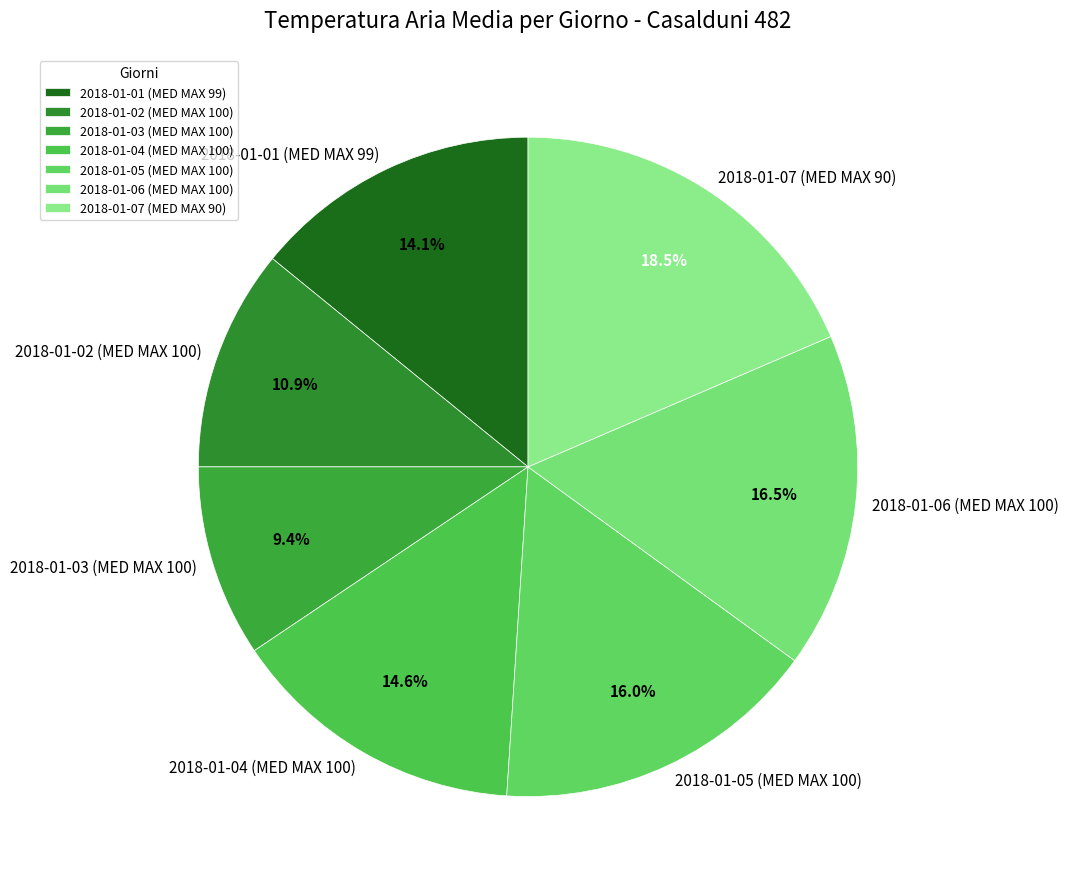

Which has a higher value, 2018-01-03 (MED MAX 100) or 2018-01-01 (MED MAX 99)?

2018-01-01 (MED MAX 99)